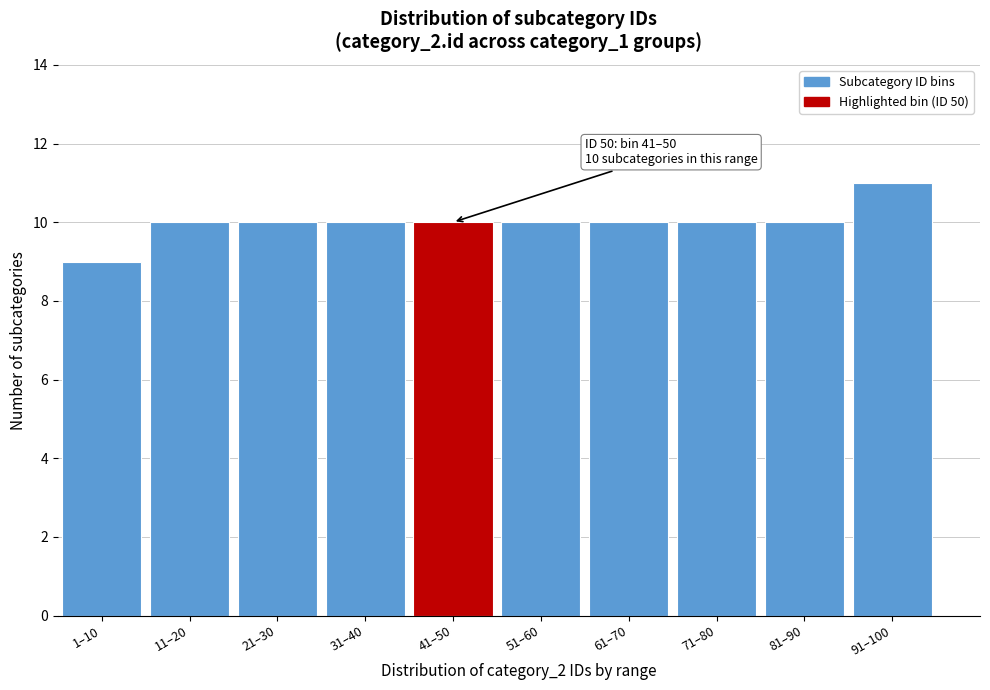

Reading right to left, extract all data points from this chart.

91–100=11	81–90=10	71–80=10	61–70=10	51–60=10	41–50=10	31–40=10	21–30=10	11–20=10	1–10=9